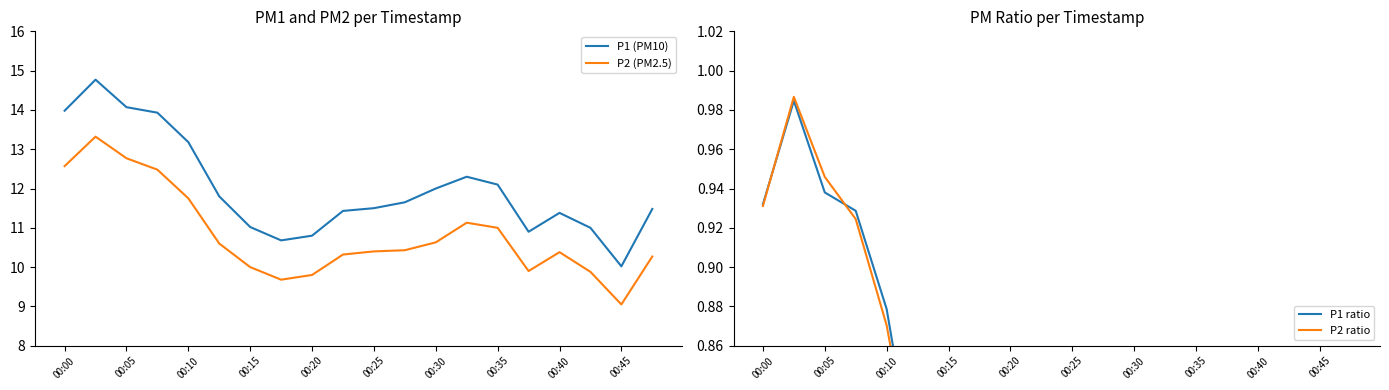

At which label does P2 (PM2.5) reach its minimum?

00:45